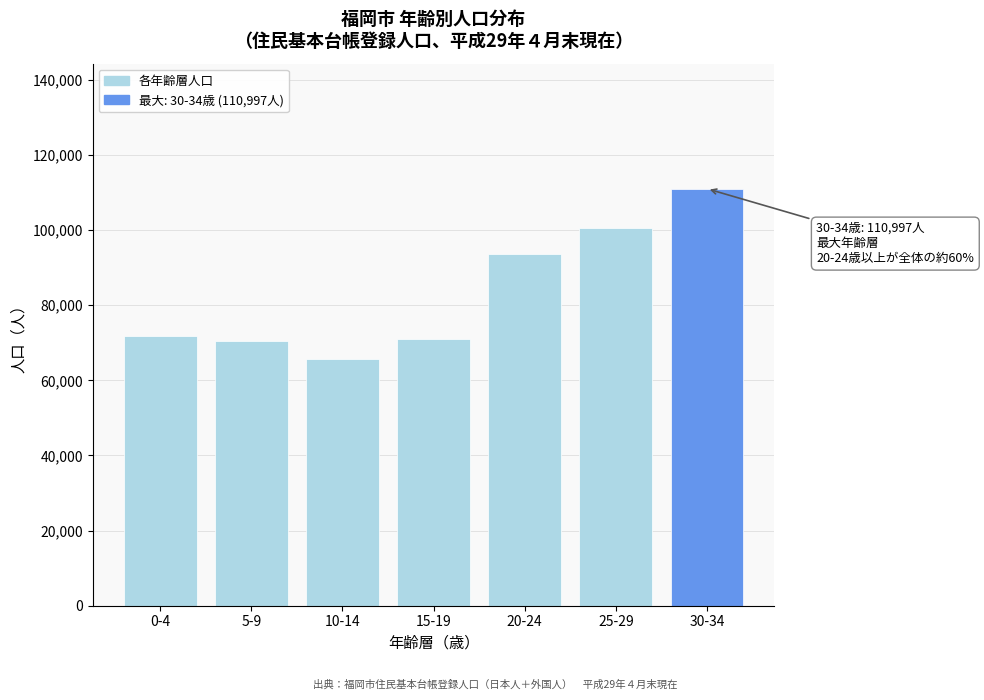

What is the maximum value shown in the chart?

110997